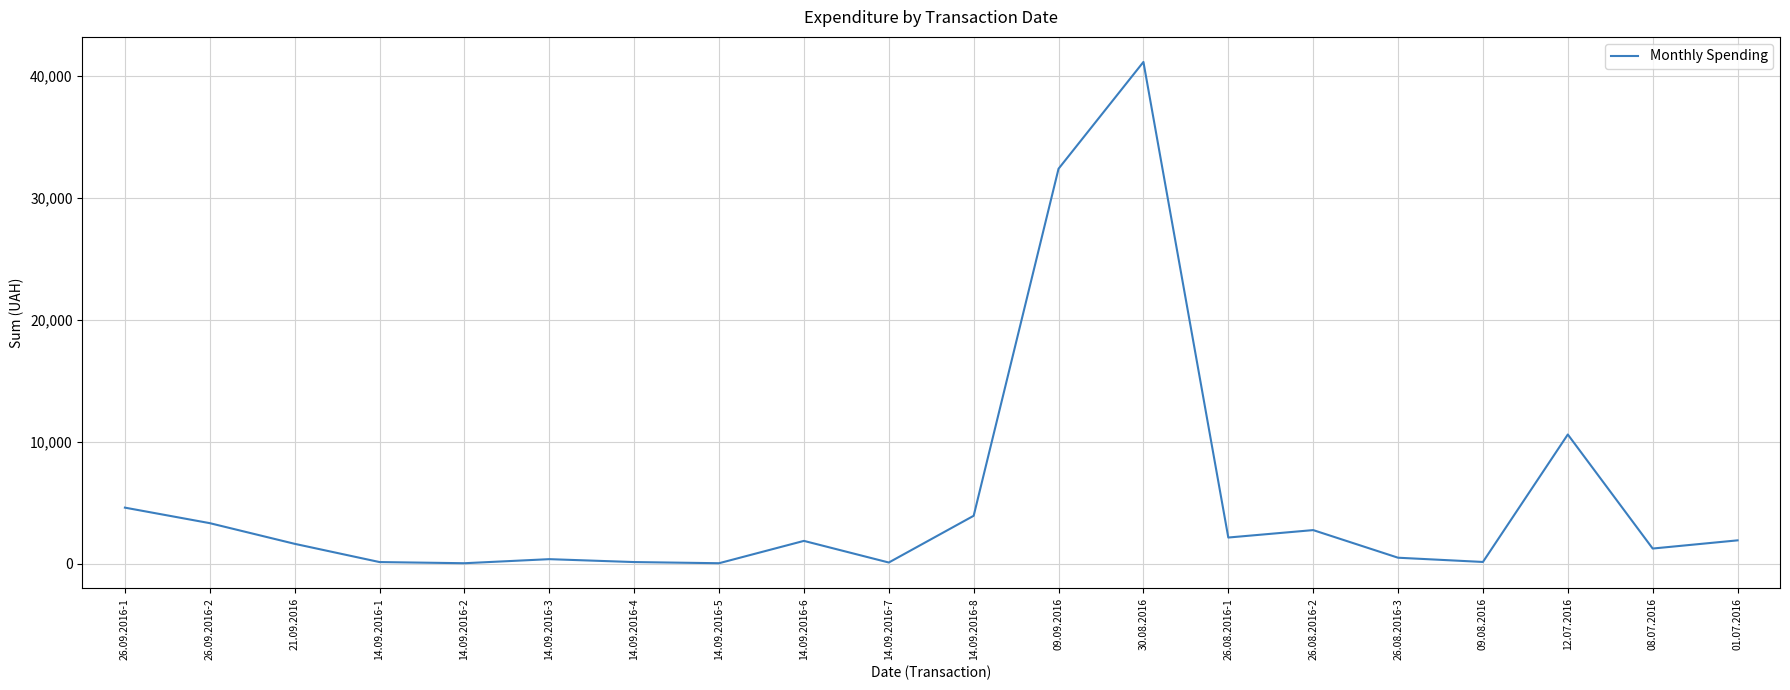

What is the difference between the values at 26.08.2016-1 and 12.07.2016?

8445.9